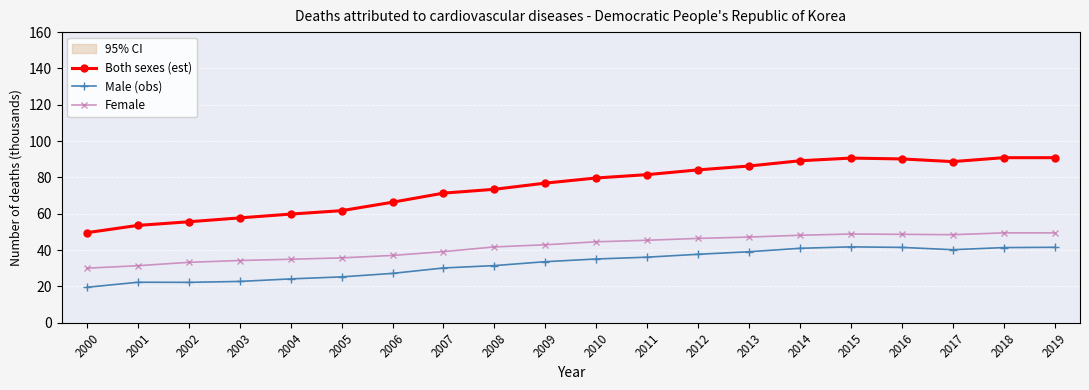

Is this an area chart (filled region under the line)?

No